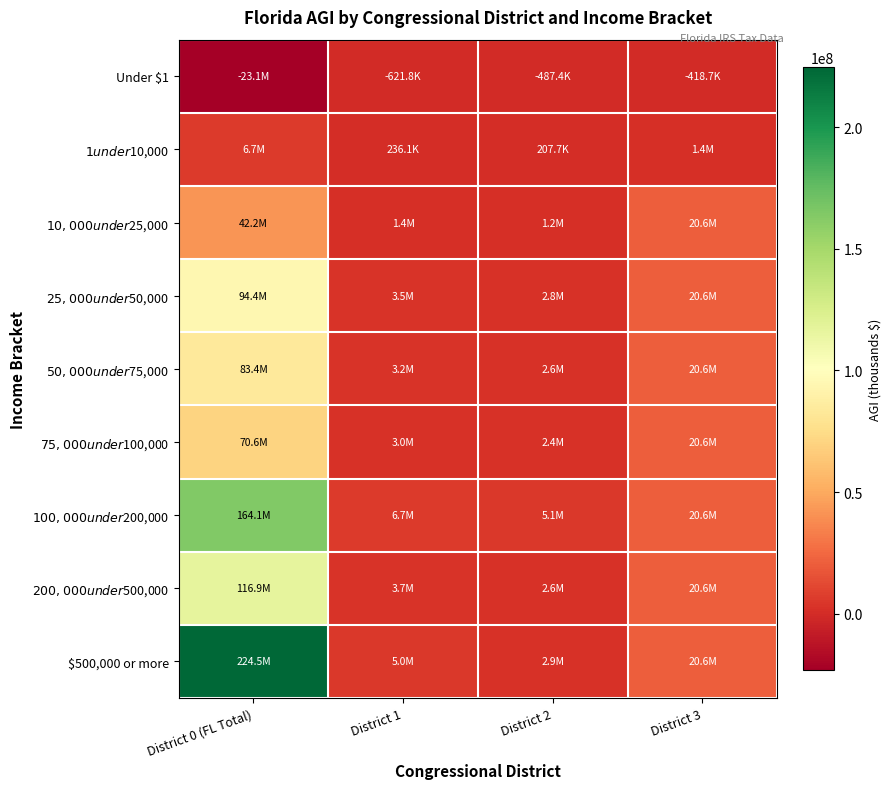

List the series in order of their peak value, lowest first.

Under $1, $1 under $10,000, $10,000 under $25,000, $75,000 under $100,000, $50,000 under $75,000, $25,000 under $50,000, $200,000 under $500,000, $100,000 under $200,000, $500,000 or more